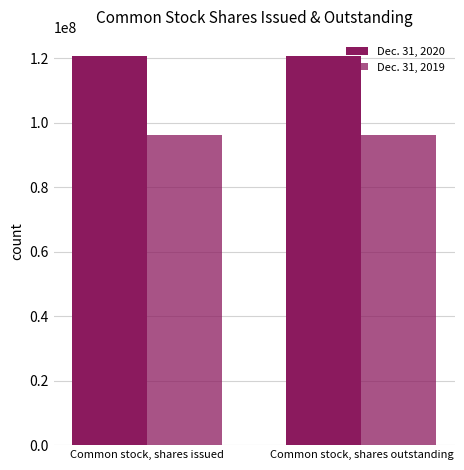

How many distinct data groups are displayed?

2